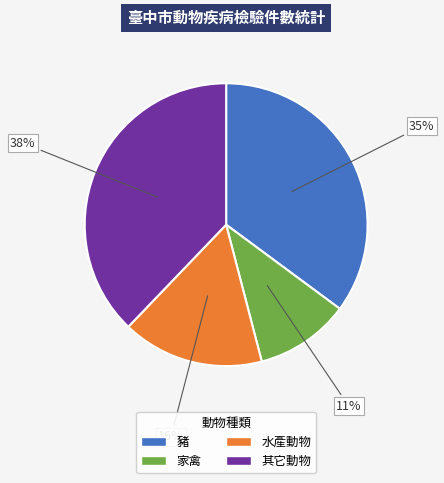

What is the ratio of the value at 水產動物 to the value at 家禽?

1.5